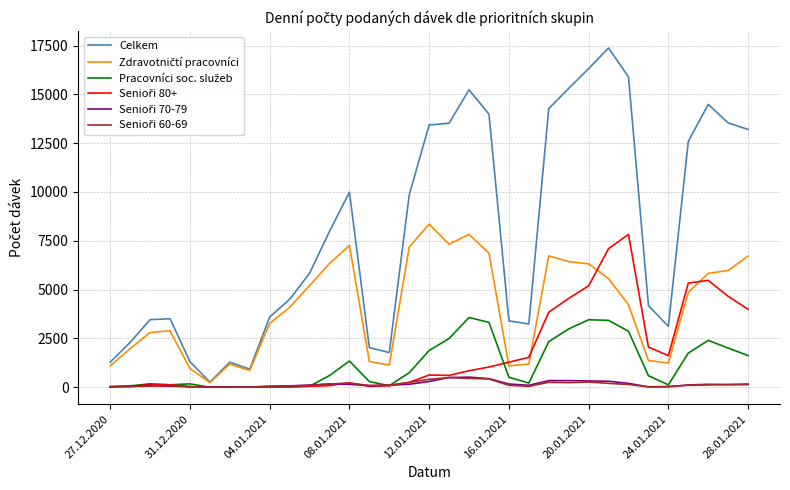

Which series has the largest total across all categories?

Celkem